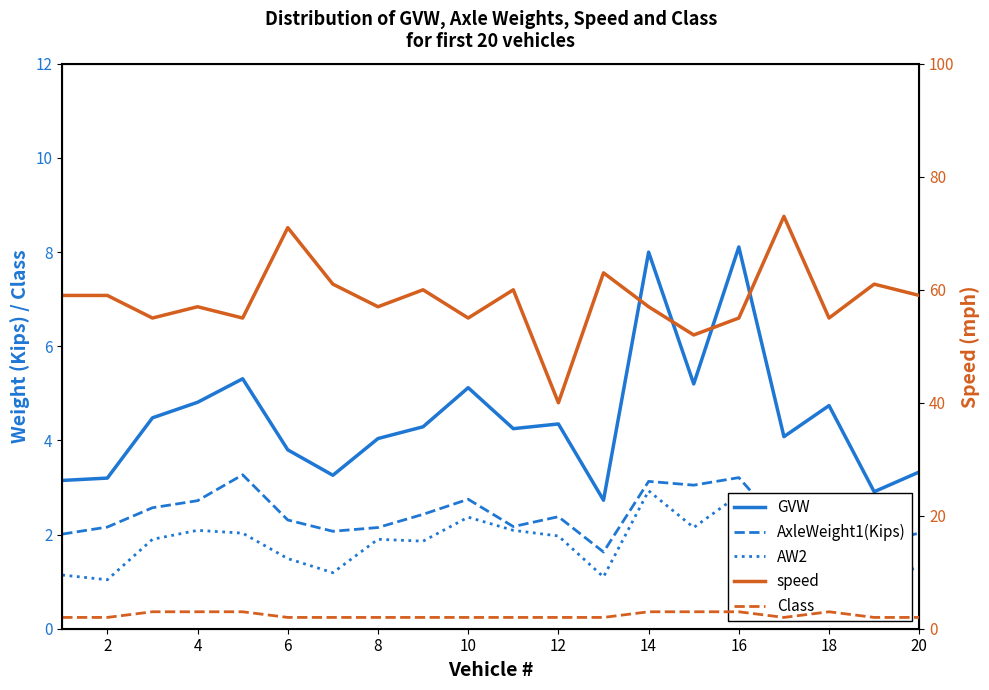

True or false: speed and Class cross at least once.

False